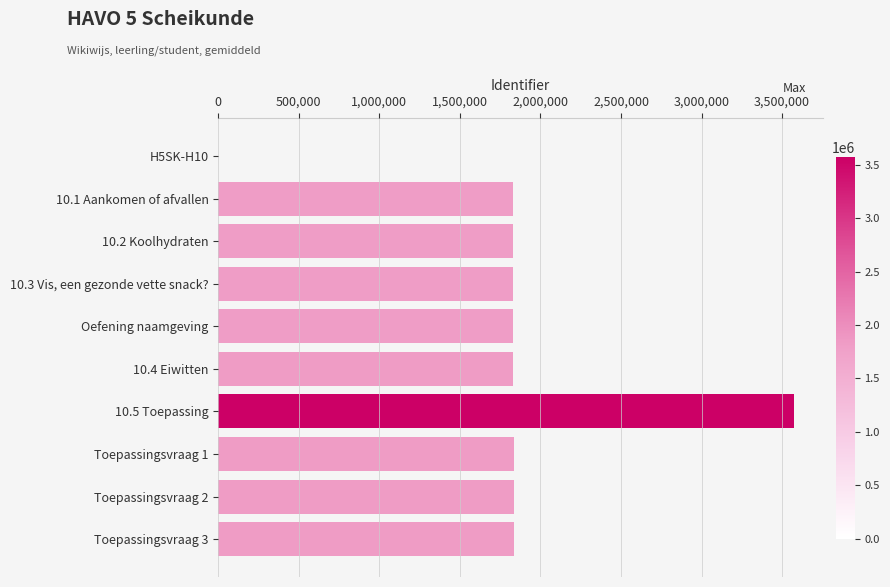

What is the sum of all values?

18217724